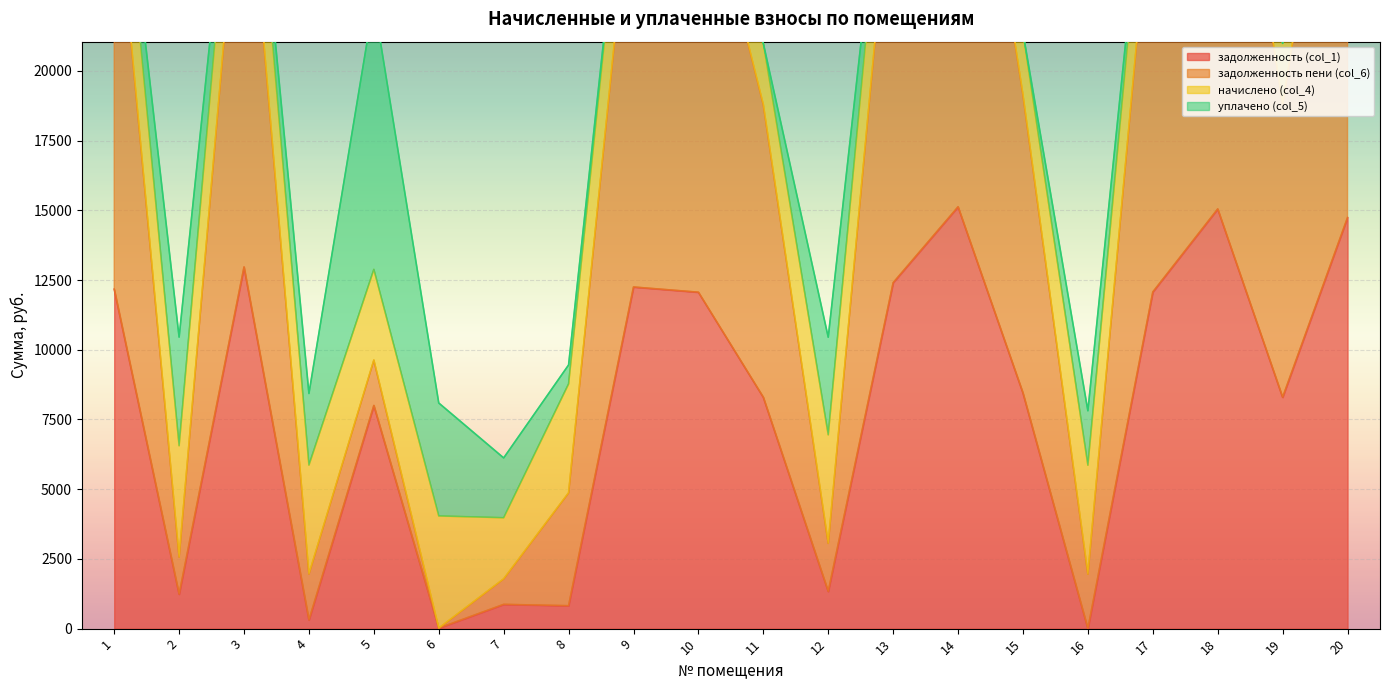

What is the value of the задолженность пени (col_6) point at the 12th from the left?

3057.3